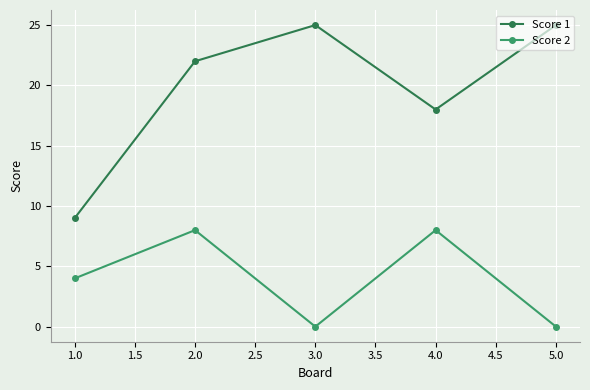

Reading left to right, what are all the values shown in this chart?

Score 1: 9	22	25	18	25
Score 2: 4	8	0	8	0